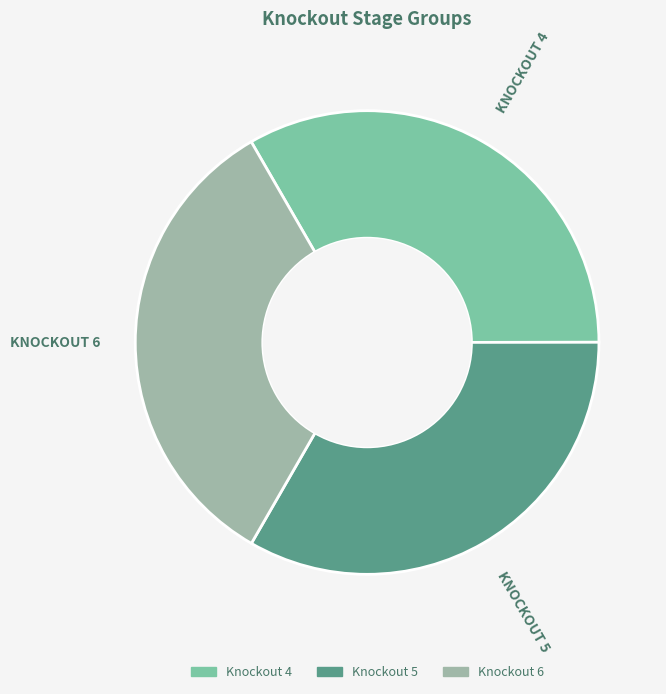

True or false: Knockout 5 accounts for 47% of the total.

False